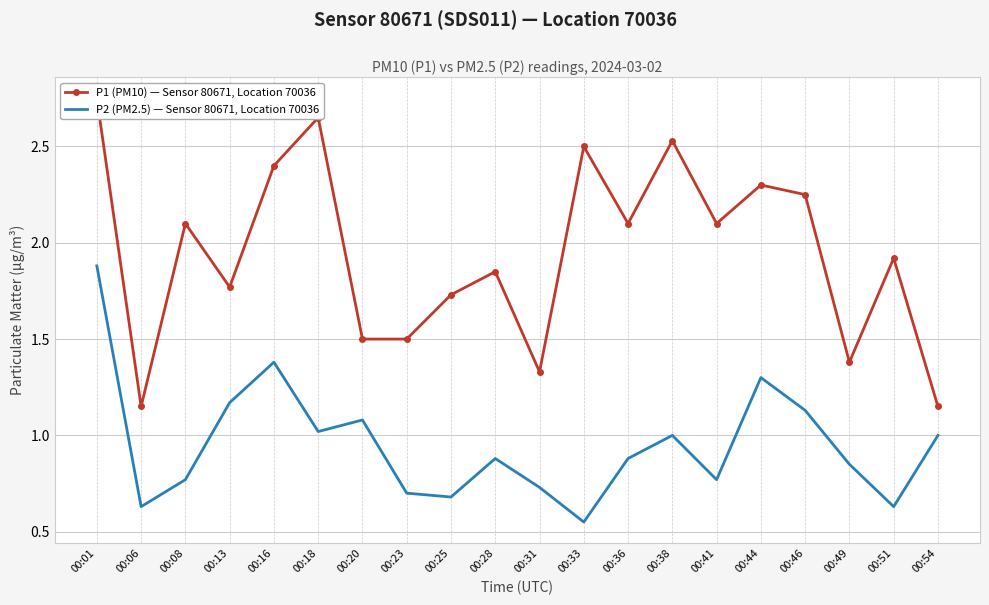

True or false: P1 (PM10) — Sensor 80671, Location 70036 has more than 2 points higher than both neighbors.

True